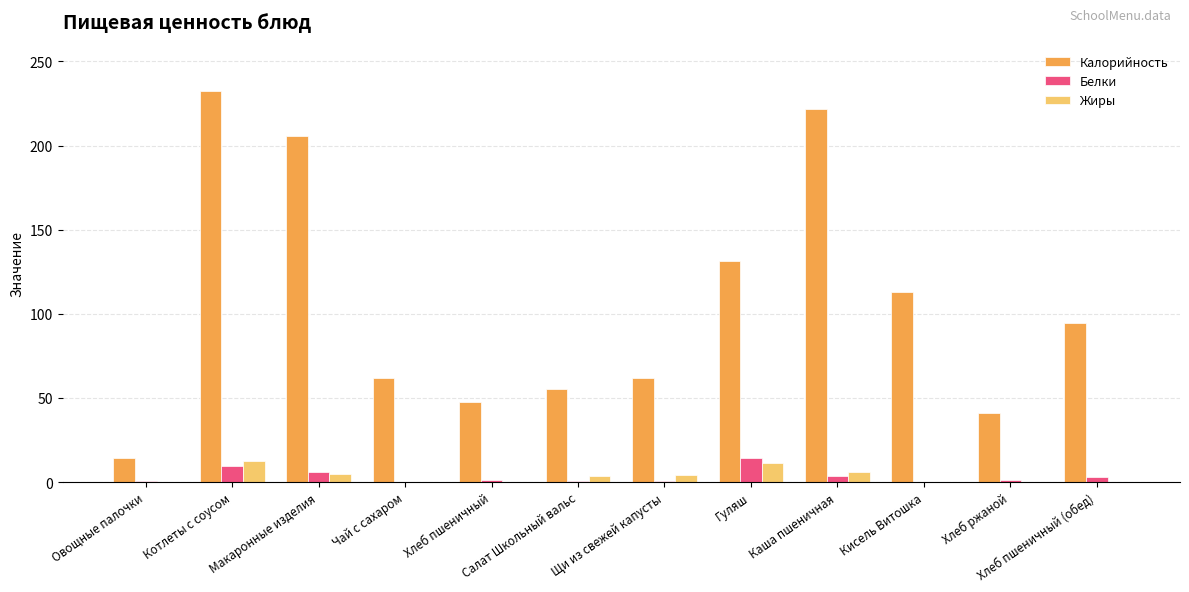

What is the greatest value displayed?

232.2